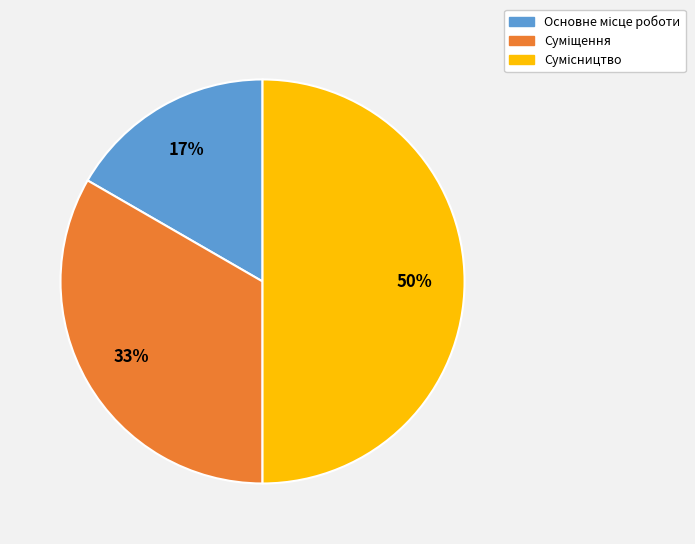

To the nearest percent, what is the difference between the largest and smallest slice percentages?

33%